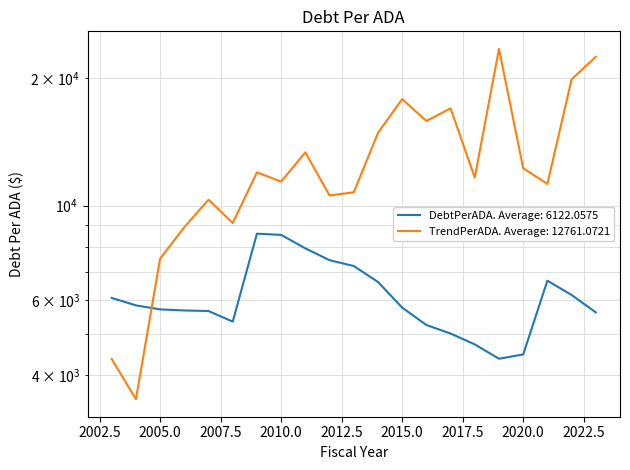

True or false: TrendPerADA and DebtPerADA intersect in this chart.

True